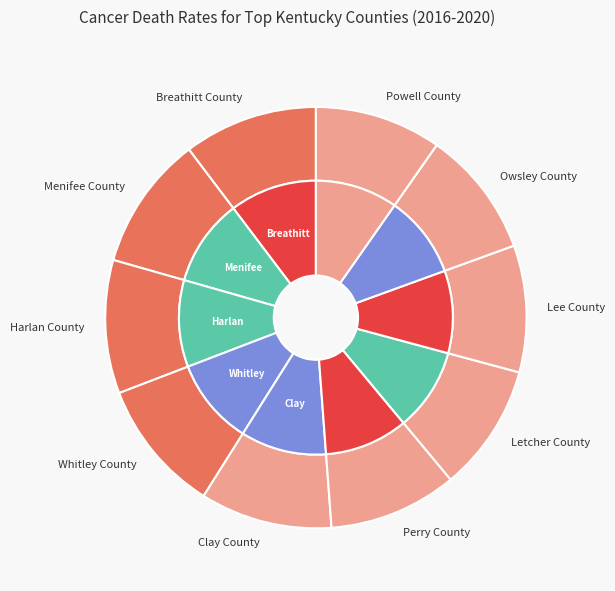

To the nearest percent, what is the average slice percentage?

10%